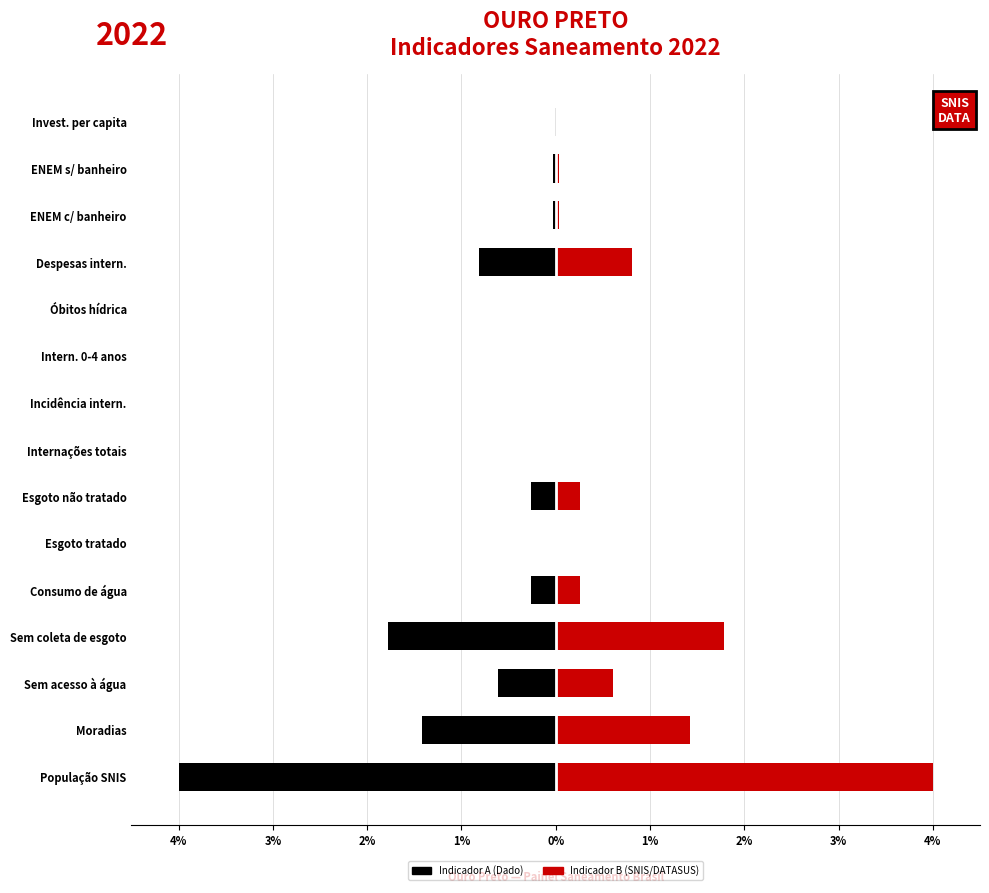

What is the average value of the Dado A series?

-0.6